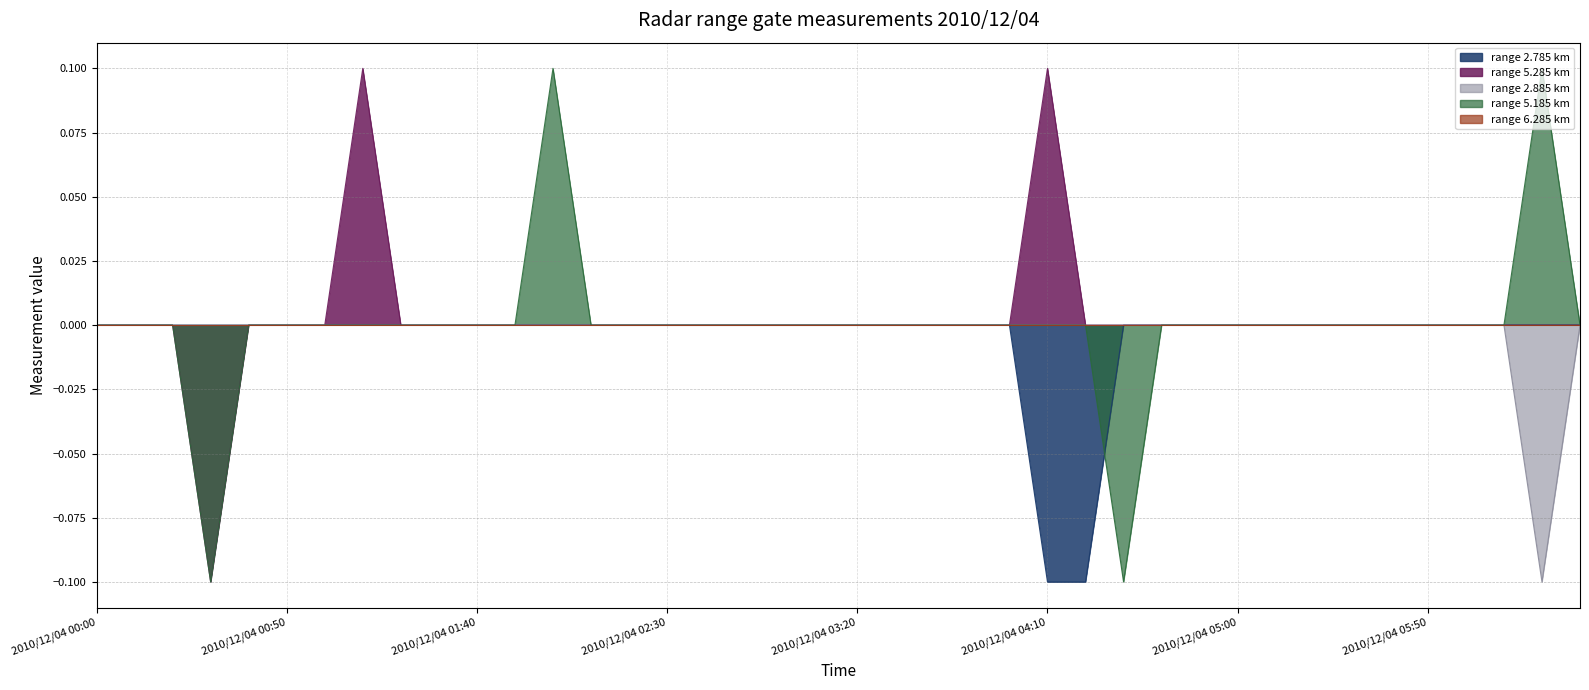

In 5.285, how many points are lower than both neighbors (excluding endpoints)?

1